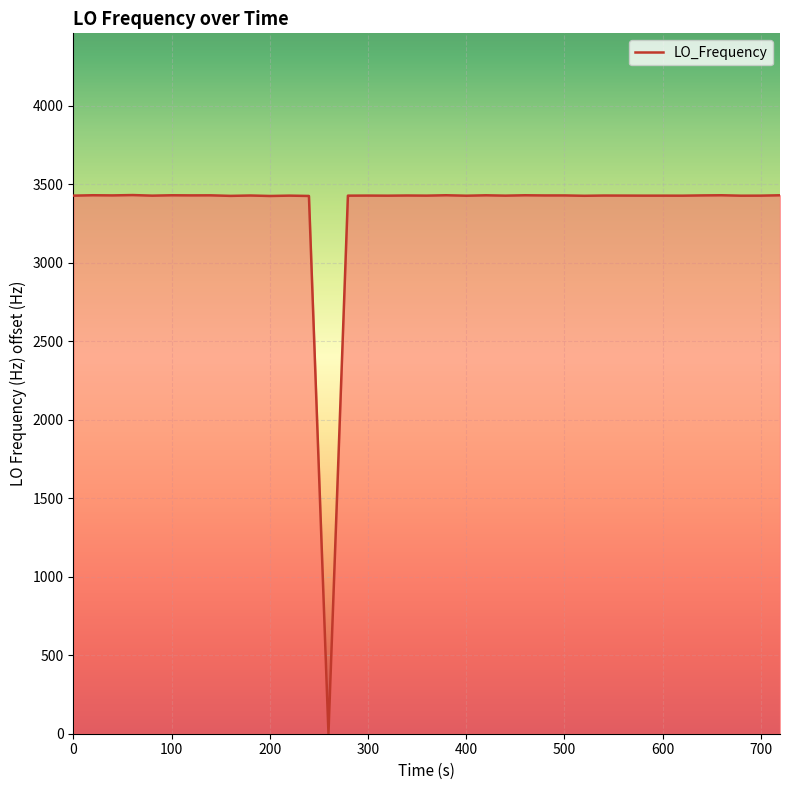

What is the maximum value shown in the chart?

3432.2